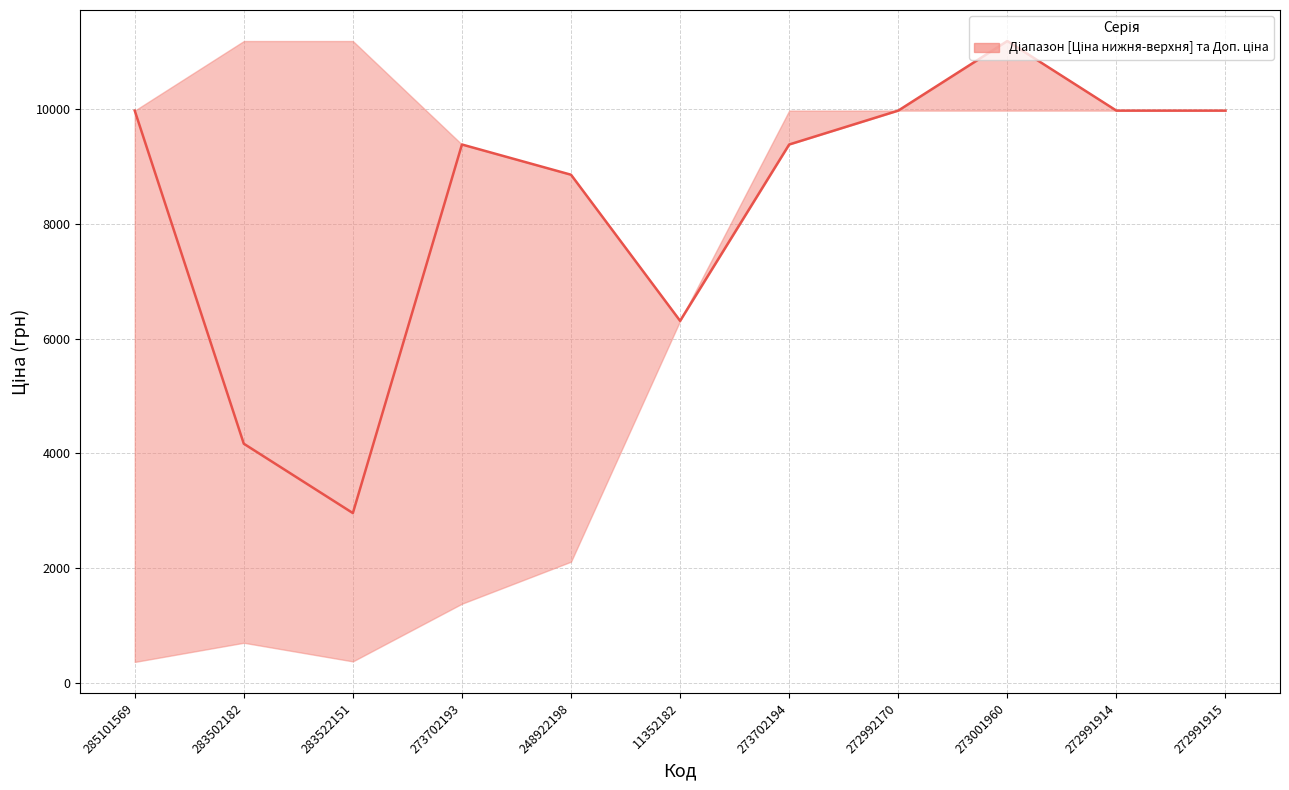

What is the change in value from 283522151 to 248922198?

+5900.9